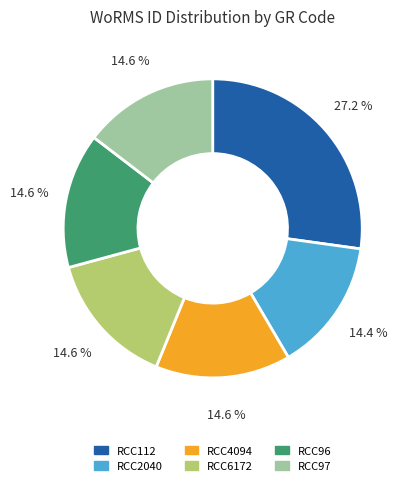

Is there any slice that represents more than half of the pie?

No